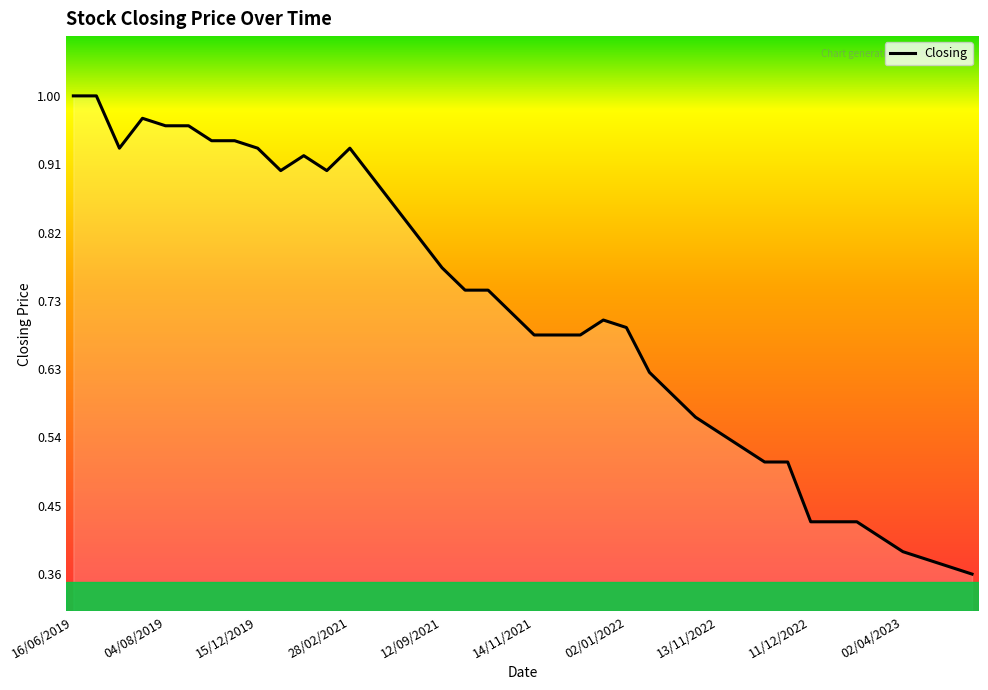

The value at 14/11/2021 is 1.1. True or false?

False